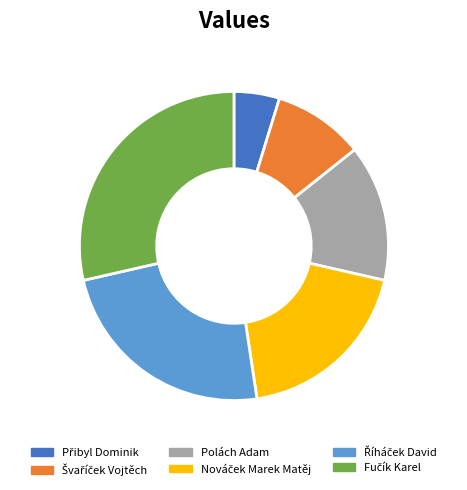

Does any single category account for the majority?

No